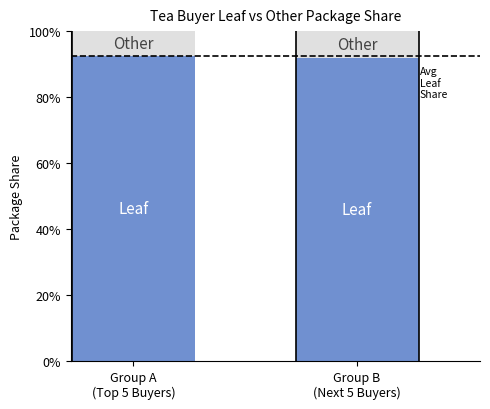

Count the number of data series in this chart.

2